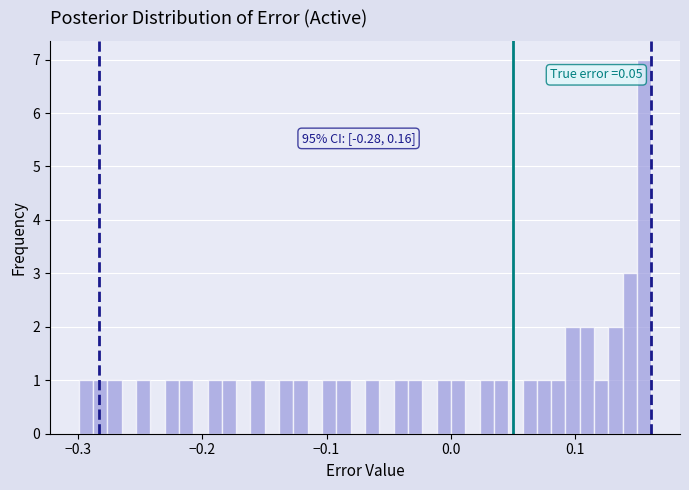

Around what value on the x-axis is the tallest bar? Give the approximate position of its centre, as read against the axis.

0.16